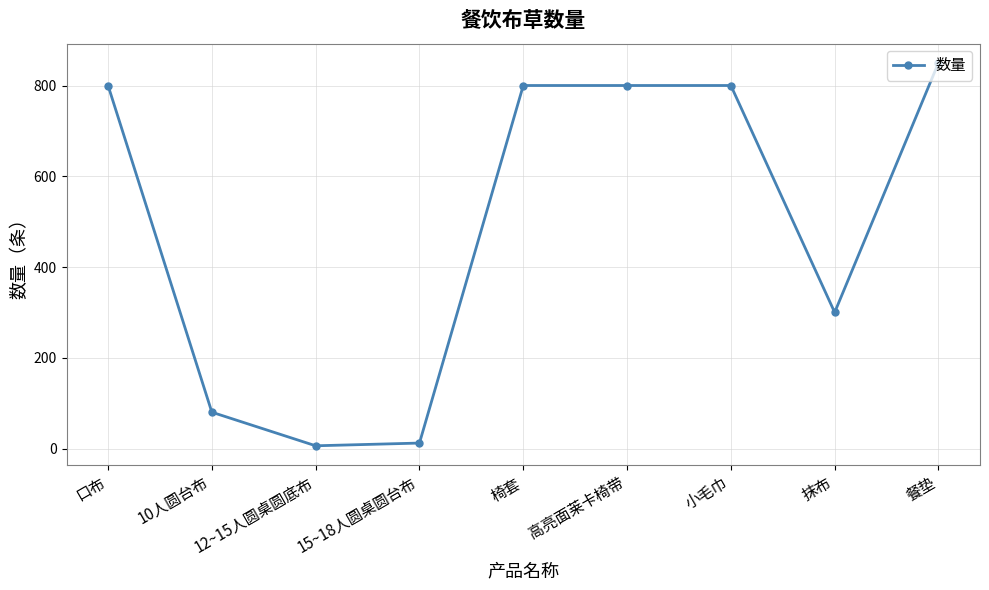

What is the change in value from 口布 to 抹布?

-500